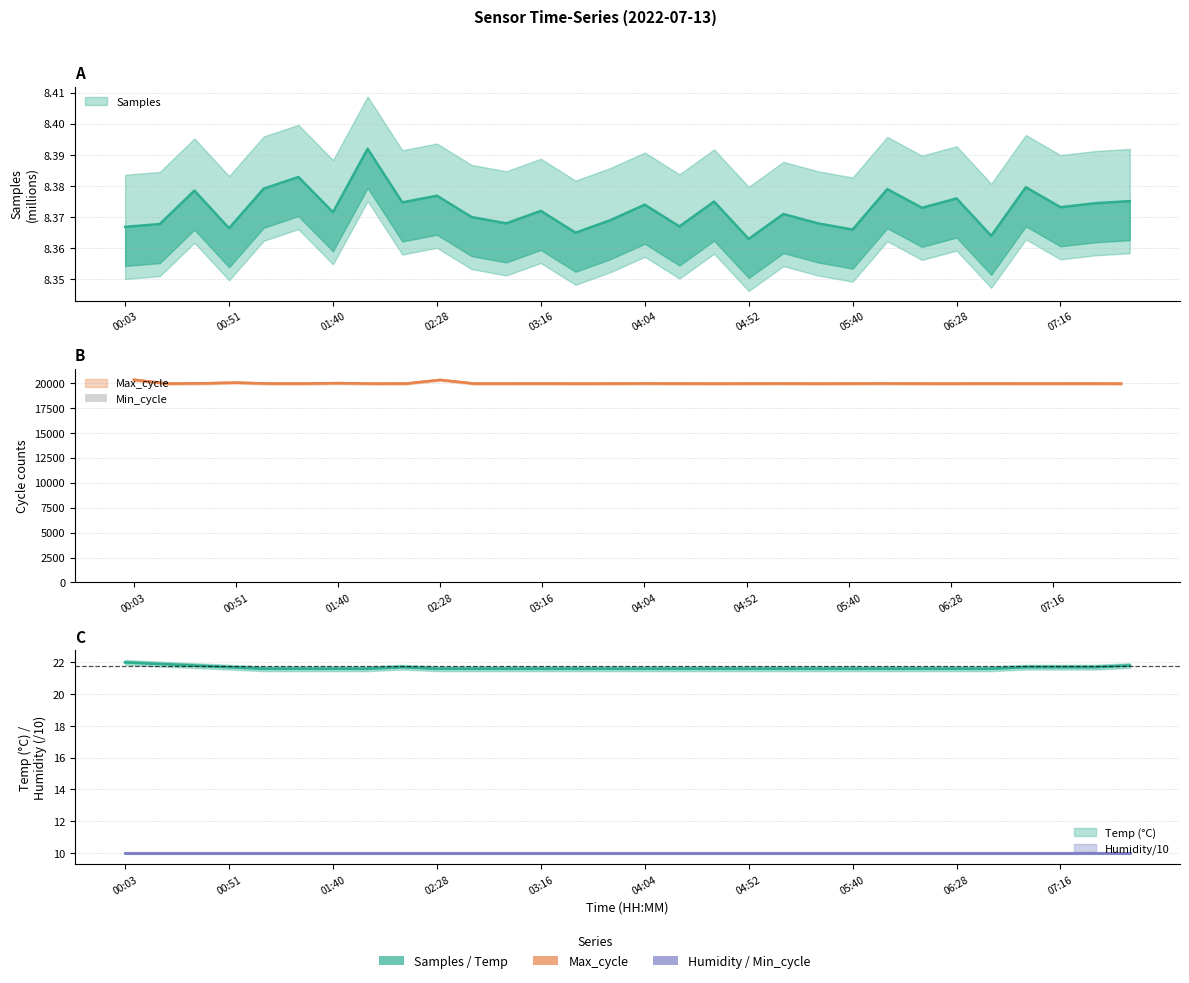

List the labels in order of Samples value, largest first.

01:56, 01:23, 07:00, 01:07, 05:56, 00:35, 02:28, 06:28, 07:48, 04:36, 02:12, 07:32, 04:04, 07:16, 06:12, 03:16, 01:40, 05:08, 02:44, 03:48, 03:00, 05:24, 00:19, 04:20, 00:03, 00:51, 05:40, 03:32, 06:44, 04:52